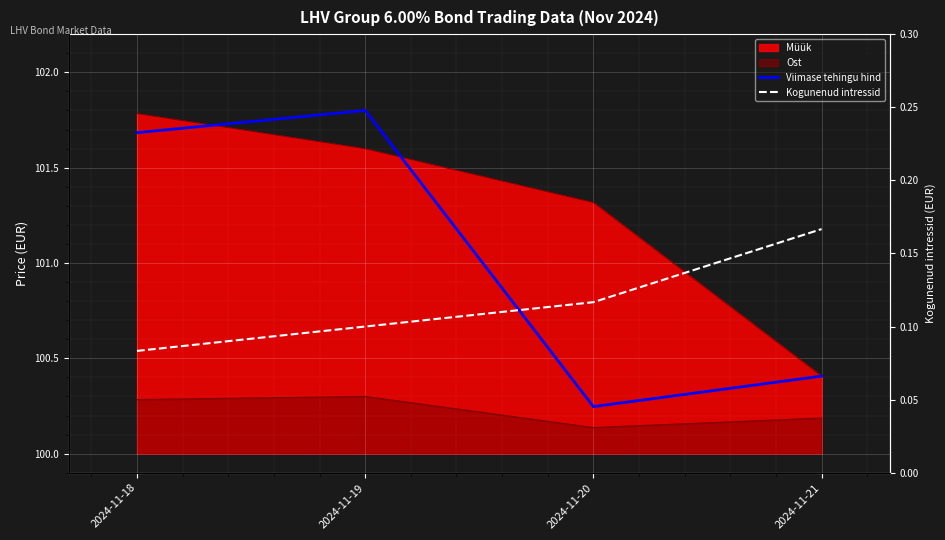

What is the maximum value for Viimase tehingu hind?

101.8